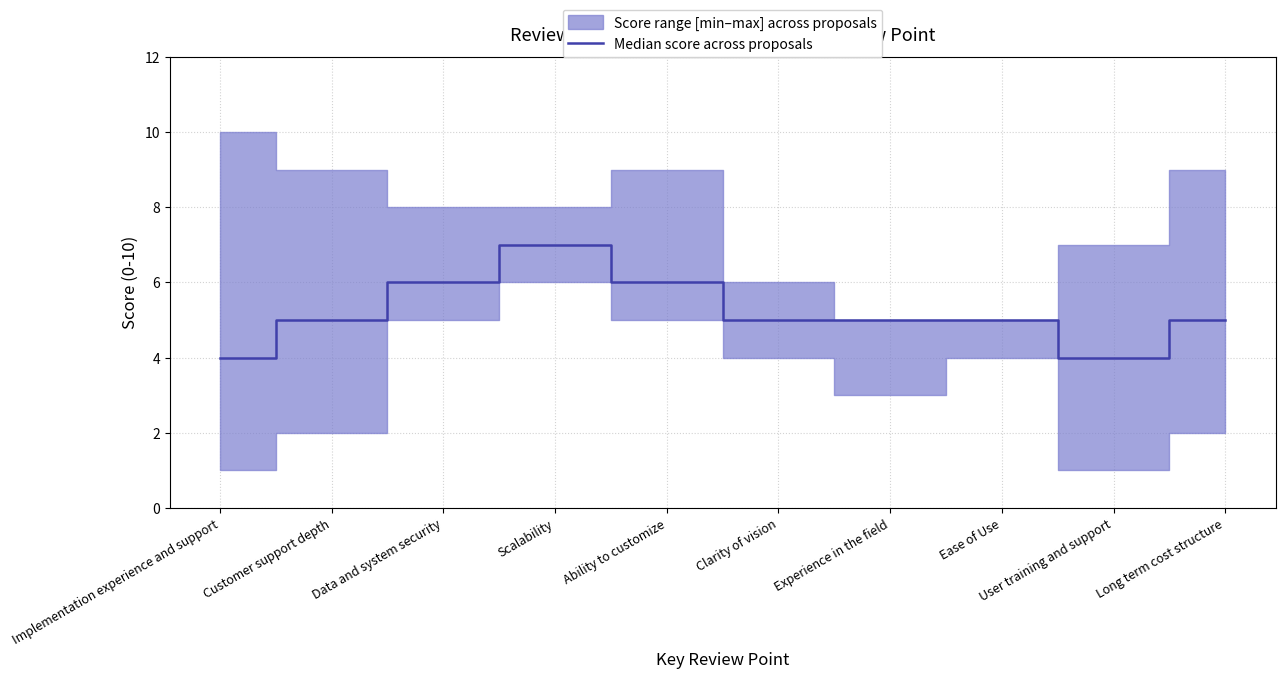

Rank the categories by value from lowest to highest.

Implementation experience and support, User training and support, Customer support depth, Clarity of vision, Experience in the field, Ease of Use, Long term cost structure, Data and system security, Ability to customize, Scalability